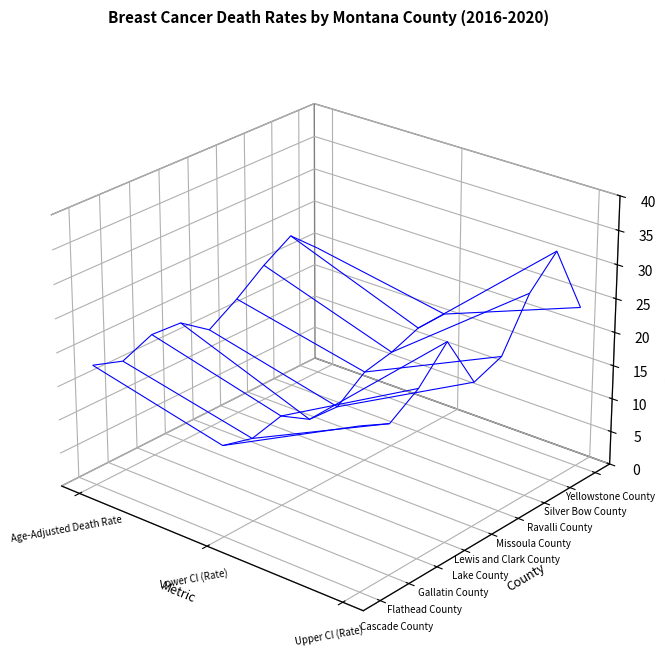

List the series in order of their peak value, highest first.

Silver Bow County, Ravalli County, Lake County, Gallatin County, Yellowstone County, Cascade County, Missoula County, Flathead County, Lewis and Clark County